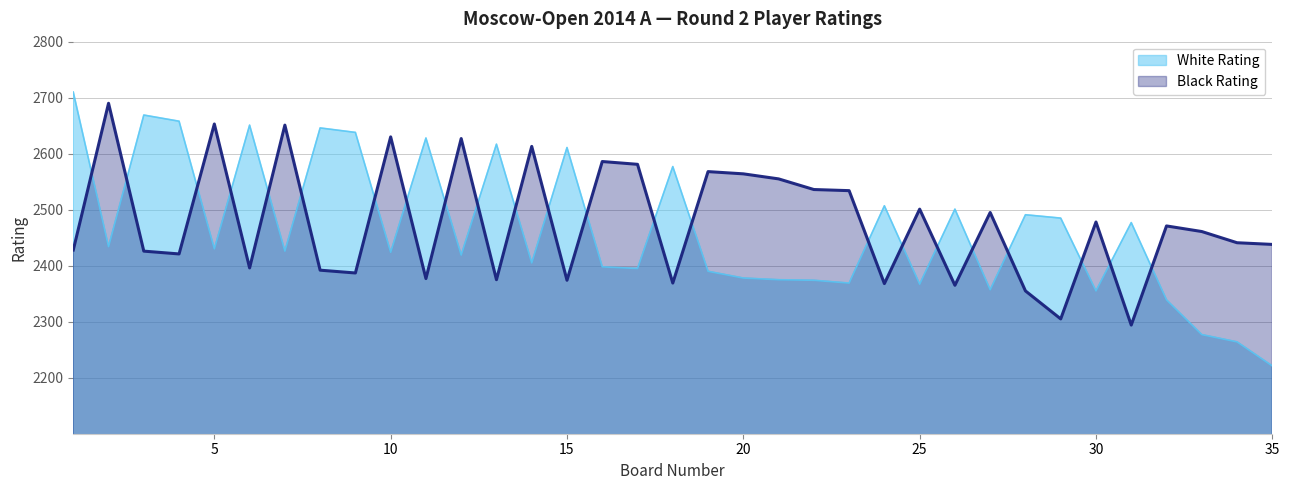

Which series changed the most between 22 and 30?

Black Rating